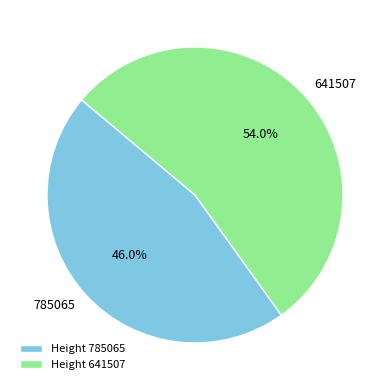

To the nearest percent, what is the combined percentage of 785065 and 641507?

100%